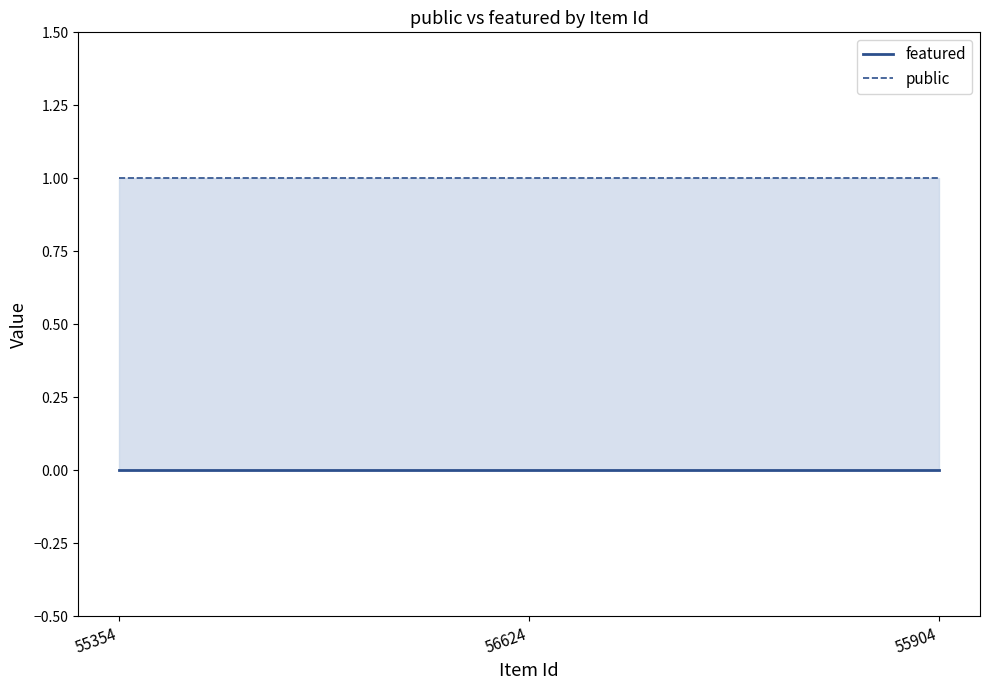

Reading right to left, transcribe all the data shown in this chart.

featured: 55904=0	56624=0	55354=0
public: 55904=1	56624=1	55354=1